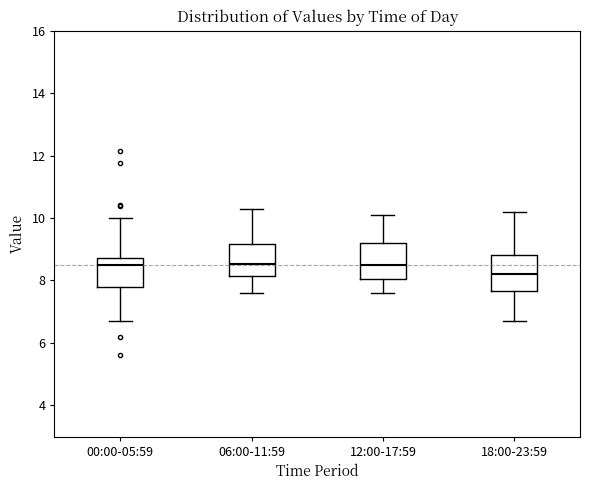

Reading left to right, transcribe this box plot: for each box, give where its median line is, the range the box spans, and where its two whiskers end, as read against the y-axis. The values are not printed on the chart, so give them approximately, as read against the axis.

00:00-05:59: median 8.4, box 7.8 to 8.8, whiskers 6.8 to 10.0
06:00-11:59: median 8.6, box 8.2 to 9.2, whiskers 7.6 to 10.4
12:00-17:59: median 8.6, box 8.0 to 9.2, whiskers 7.6 to 10.2
18:00-23:59: median 8.2, box 7.6 to 8.8, whiskers 6.8 to 10.2